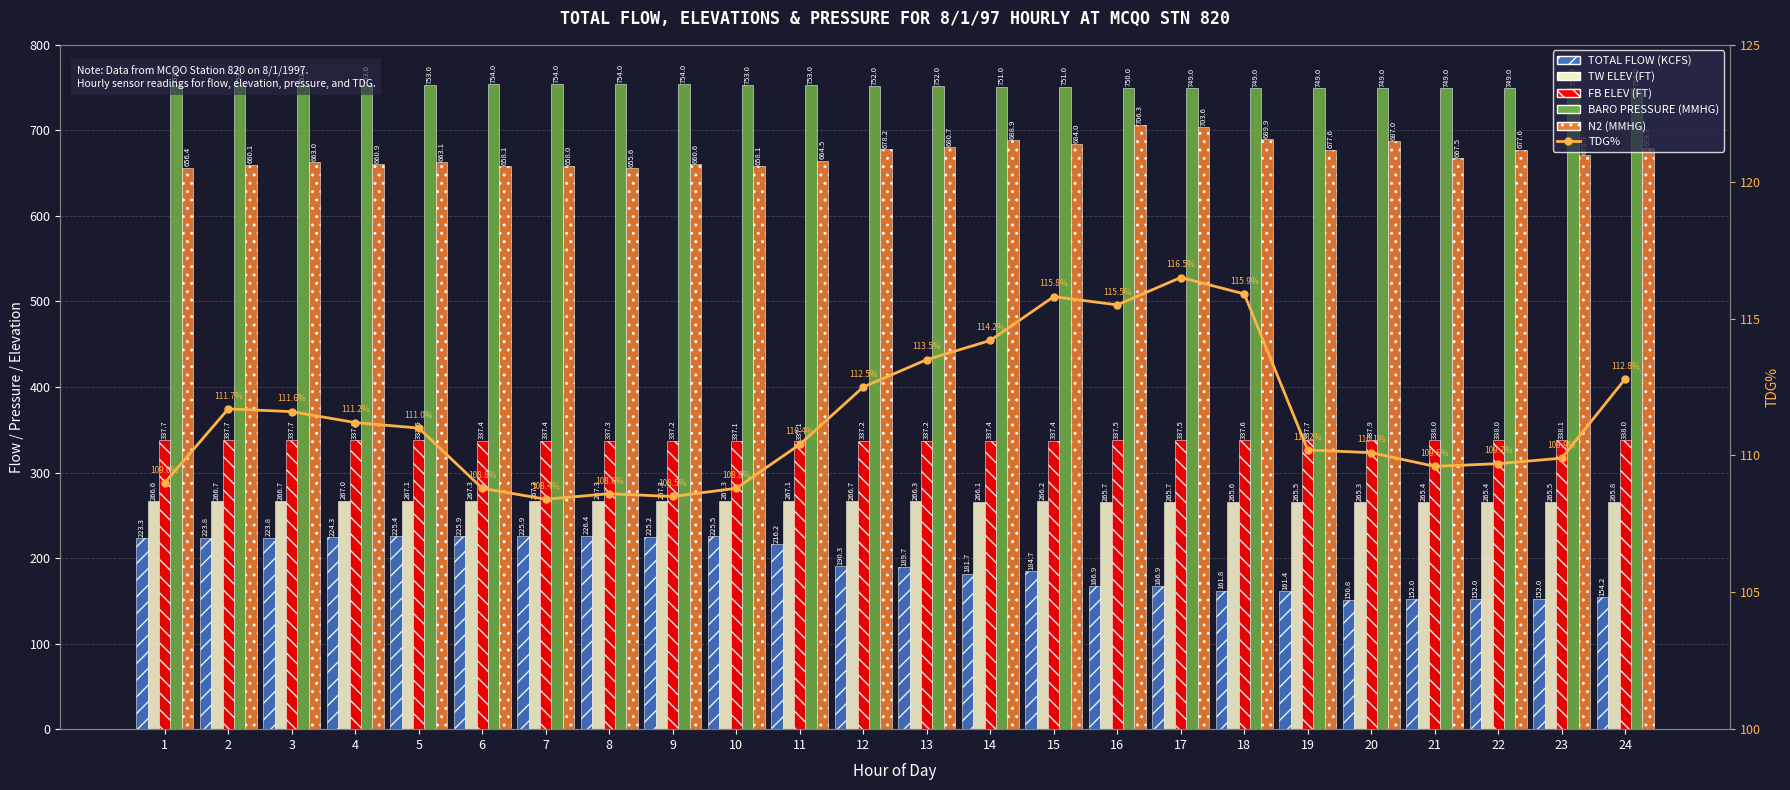

What is the difference between the TW ELEV (FT) values at 17 and 1?

0.9